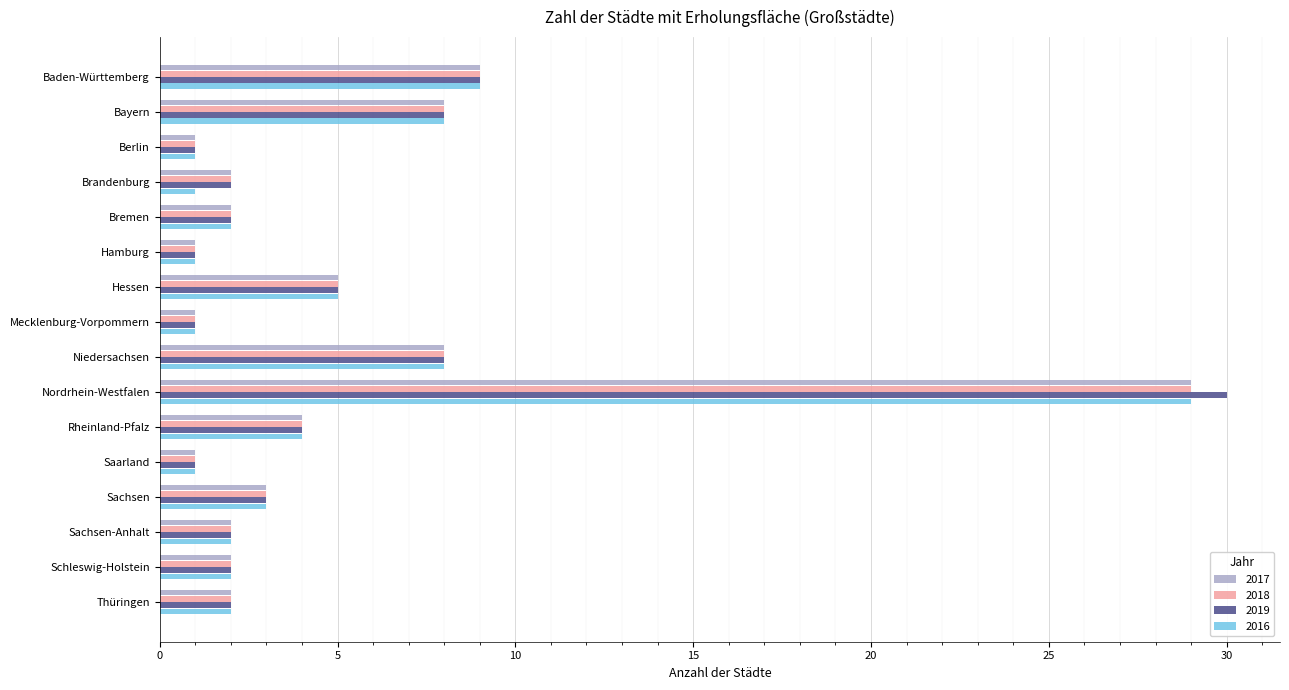

What is the total value across all series at Saarland?

4